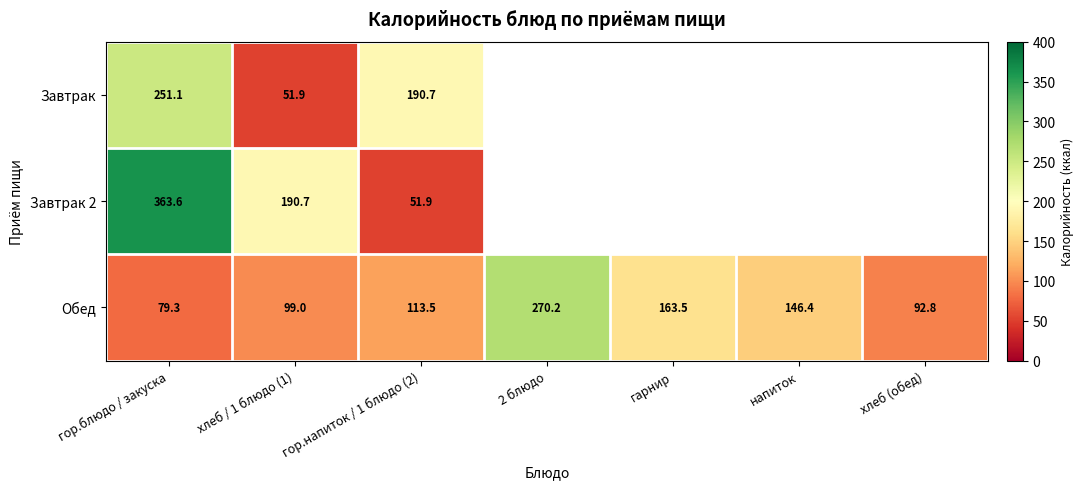

The Завтрак series shows 260.6 at гор.напиток / 1 блюдо (2). True or false?

False